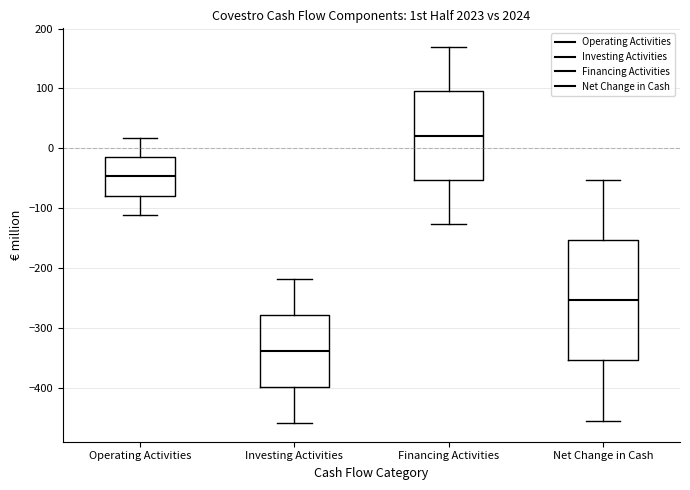

Comparing the boxes themselves (not the whiskers), which one is the tallest?

Net Change in Cash